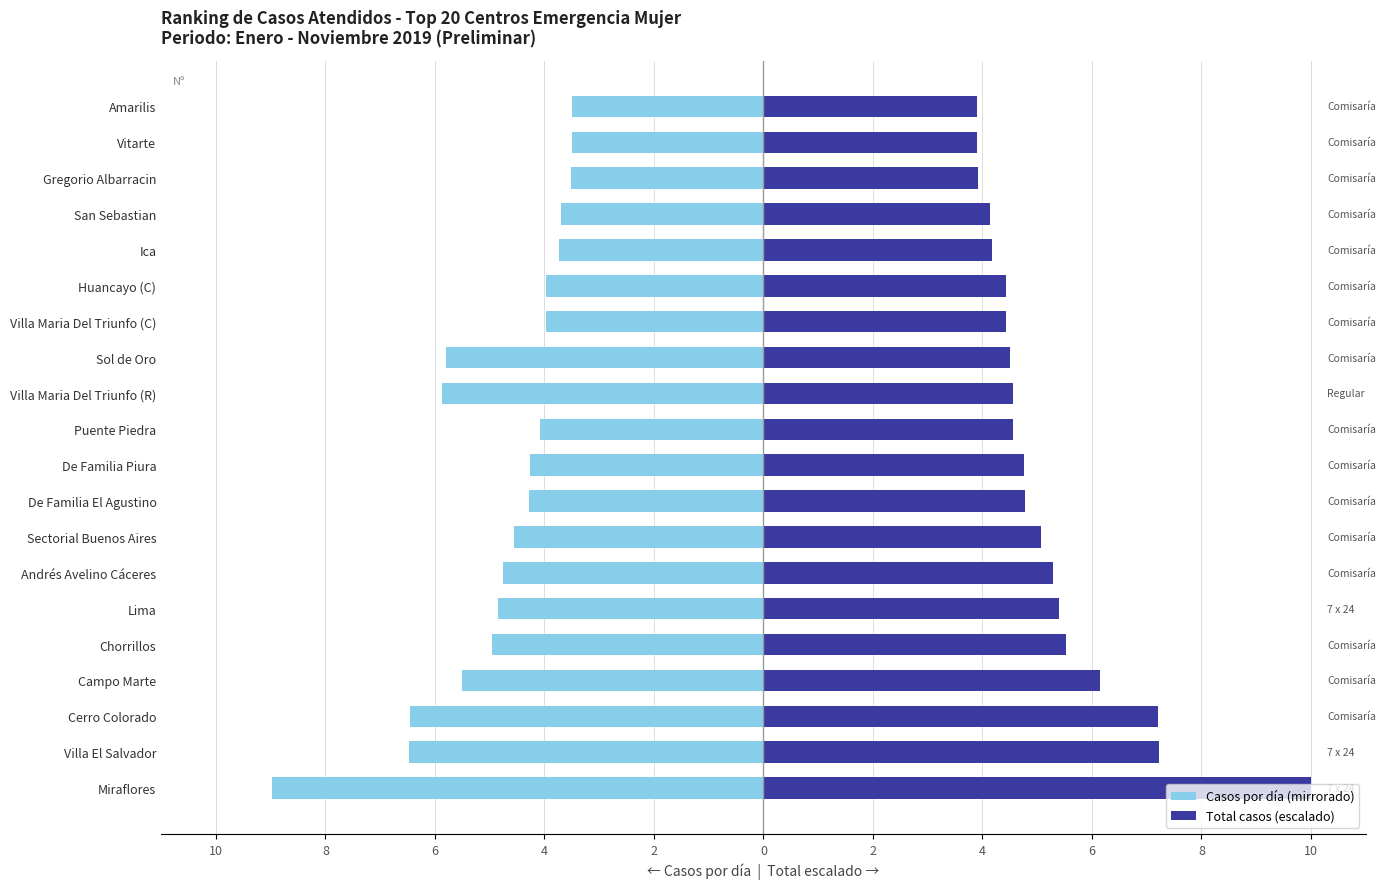

How many groups of bars are there?

20